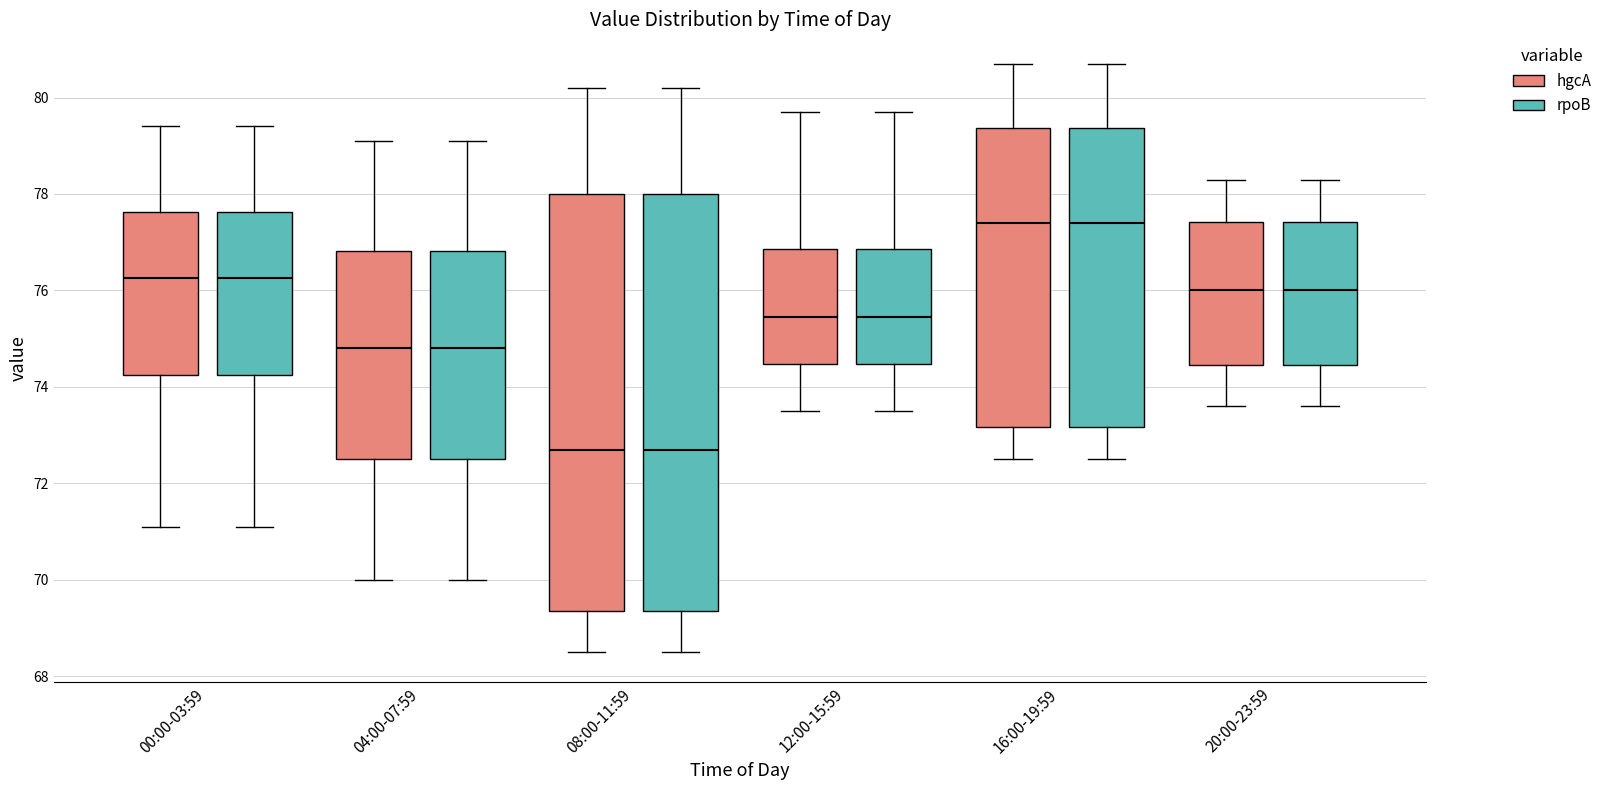

Reading left to right, read every box against the y-axis: the position of its median line, the range the box covers, and the ends of its whiskers. The values are not printed on the chart, so give them approximately, as read against the axis.

00:00-03:59 (hgcA): median 76.2, box 74.2 to 77.6, whiskers 71.2 to 79.4
00:00-03:59 (rpoB): median 76.2, box 74.2 to 77.6, whiskers 71.2 to 79.4
04:00-07:59 (hgcA): median 74.8, box 72.6 to 76.8, whiskers 70.0 to 79.2
04:00-07:59 (rpoB): median 74.8, box 72.6 to 76.8, whiskers 70.0 to 79.2
08:00-11:59 (hgcA): median 72.8, box 69.4 to 78.0, whiskers 68.6 to 80.2
08:00-11:59 (rpoB): median 72.8, box 69.4 to 78.0, whiskers 68.6 to 80.2
12:00-15:59 (hgcA): median 75.4, box 74.4 to 76.8, whiskers 73.6 to 79.8
12:00-15:59 (rpoB): median 75.4, box 74.4 to 76.8, whiskers 73.6 to 79.8
16:00-19:59 (hgcA): median 77.4, box 73.2 to 79.4, whiskers 72.6 to 80.8
16:00-19:59 (rpoB): median 77.4, box 73.2 to 79.4, whiskers 72.6 to 80.8
20:00-23:59 (hgcA): median 76.0, box 74.4 to 77.4, whiskers 73.6 to 78.4
20:00-23:59 (rpoB): median 76.0, box 74.4 to 77.4, whiskers 73.6 to 78.4